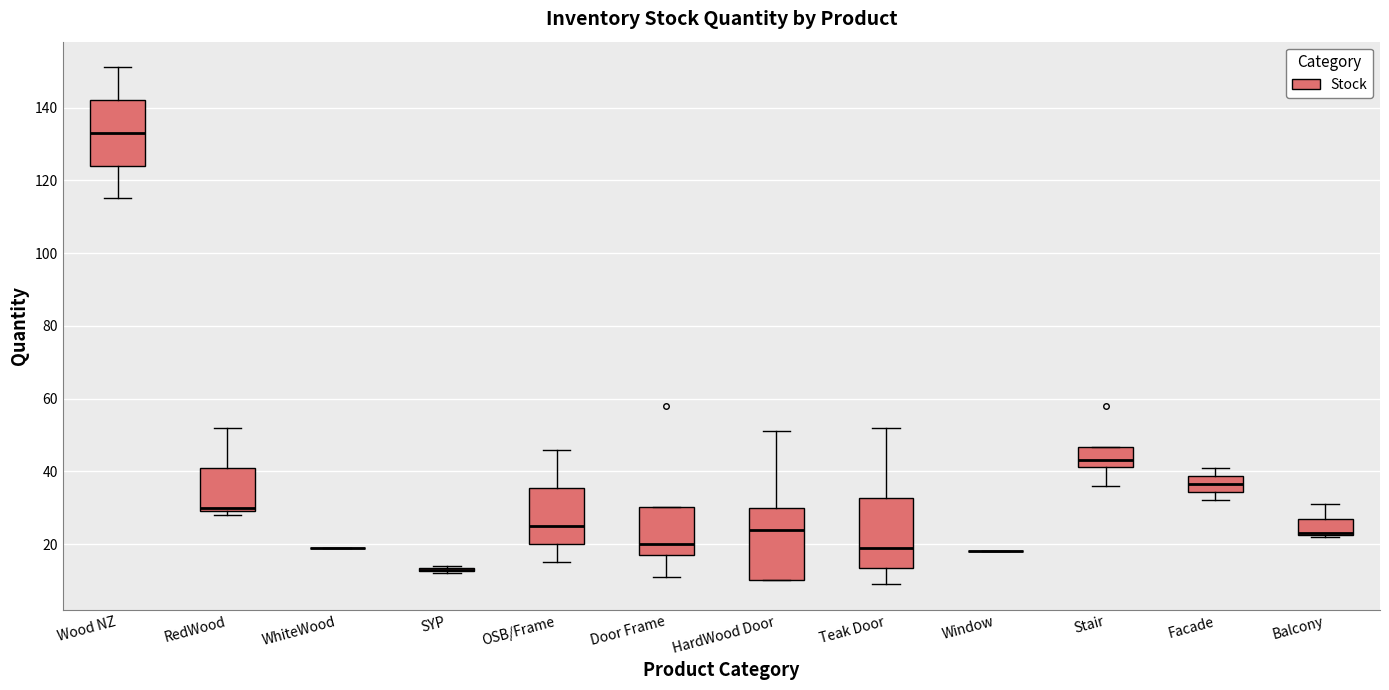

Where is the lower edge of the box for SYP on the y-axis? The values are not printed on the chart, so give them approximately, as read against the axis.

12